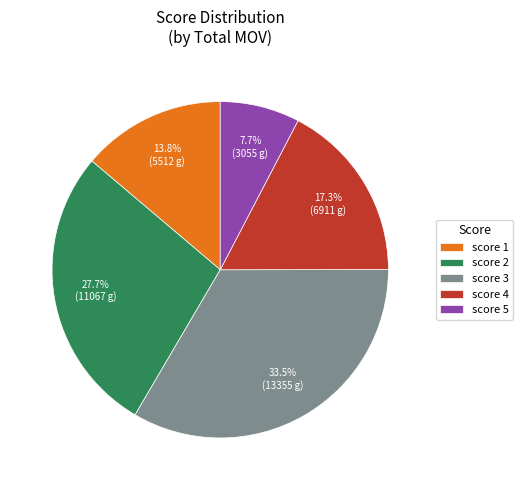

Combined, what portion of the pie is score 1 and score 4?

31.1%